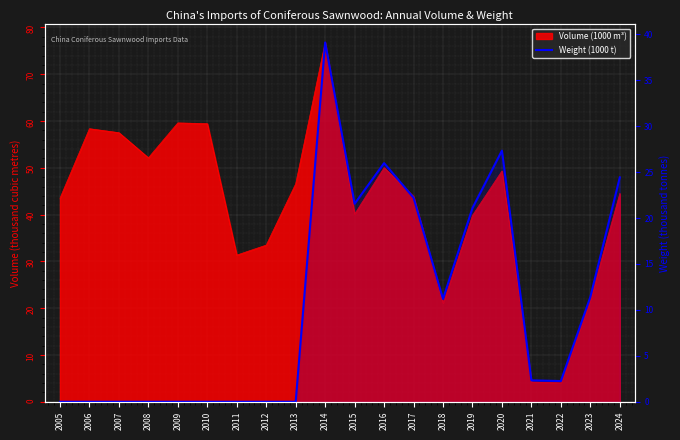

Reading left to right, extract all data points from this chart.

2005=0.0	2006=0.0	2007=0.0	2008=0.0	2009=0.0	2010=0.0	2011=0.0	2012=0.0	2013=0.0	2014=39.1	2015=21.6	2016=26.0	2017=22.2	2018=11.2	2019=21.1	2020=27.3	2021=2.3	2022=2.3	2023=11.4	2024=24.4